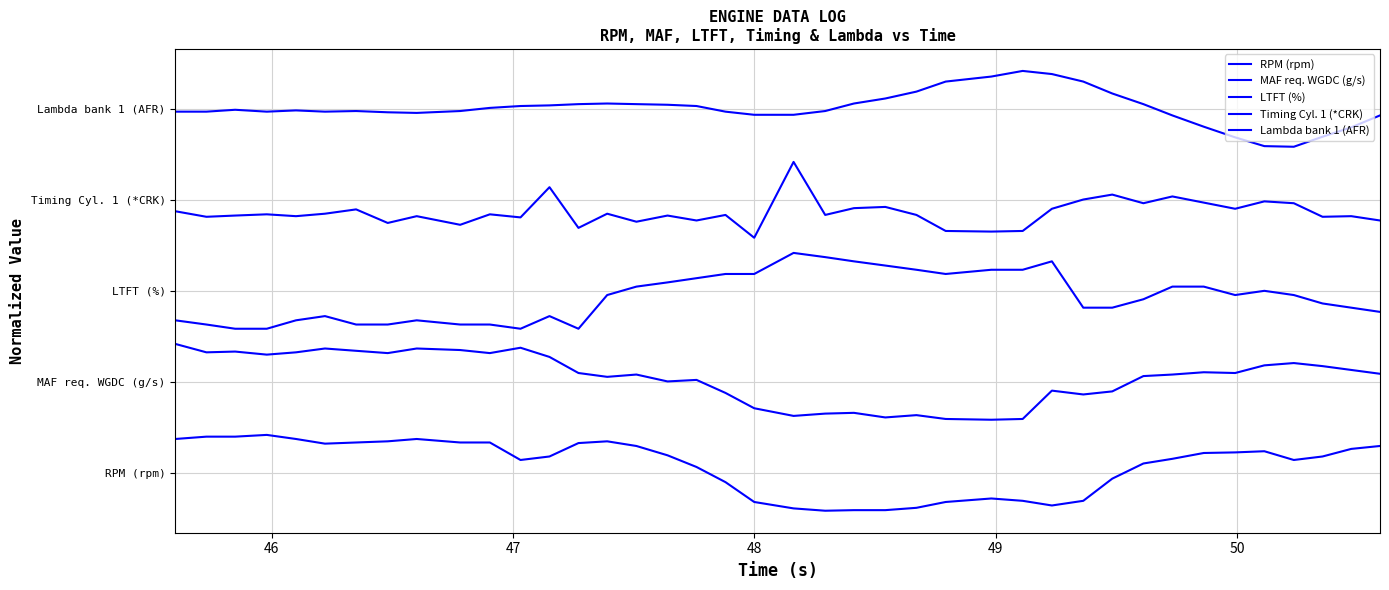

True or false: Lambda bank 1 (AFR) and Timing Cyl. 1 (*CRK) intersect in this chart.

False